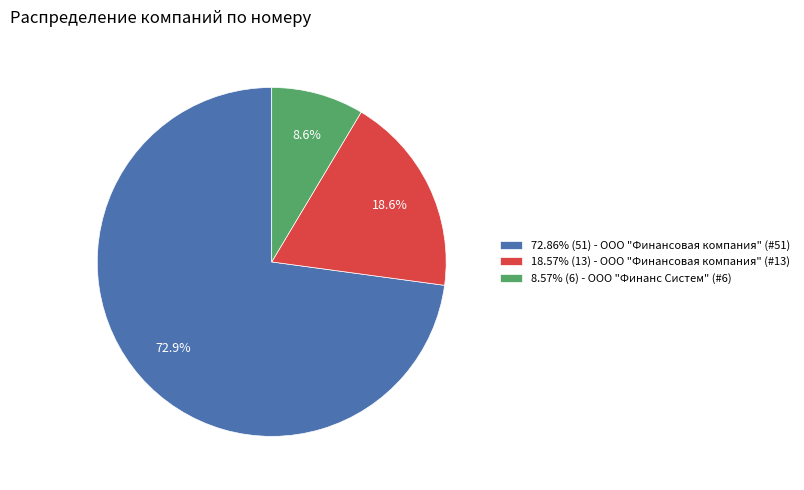

Does any single category account for the majority?

Yes